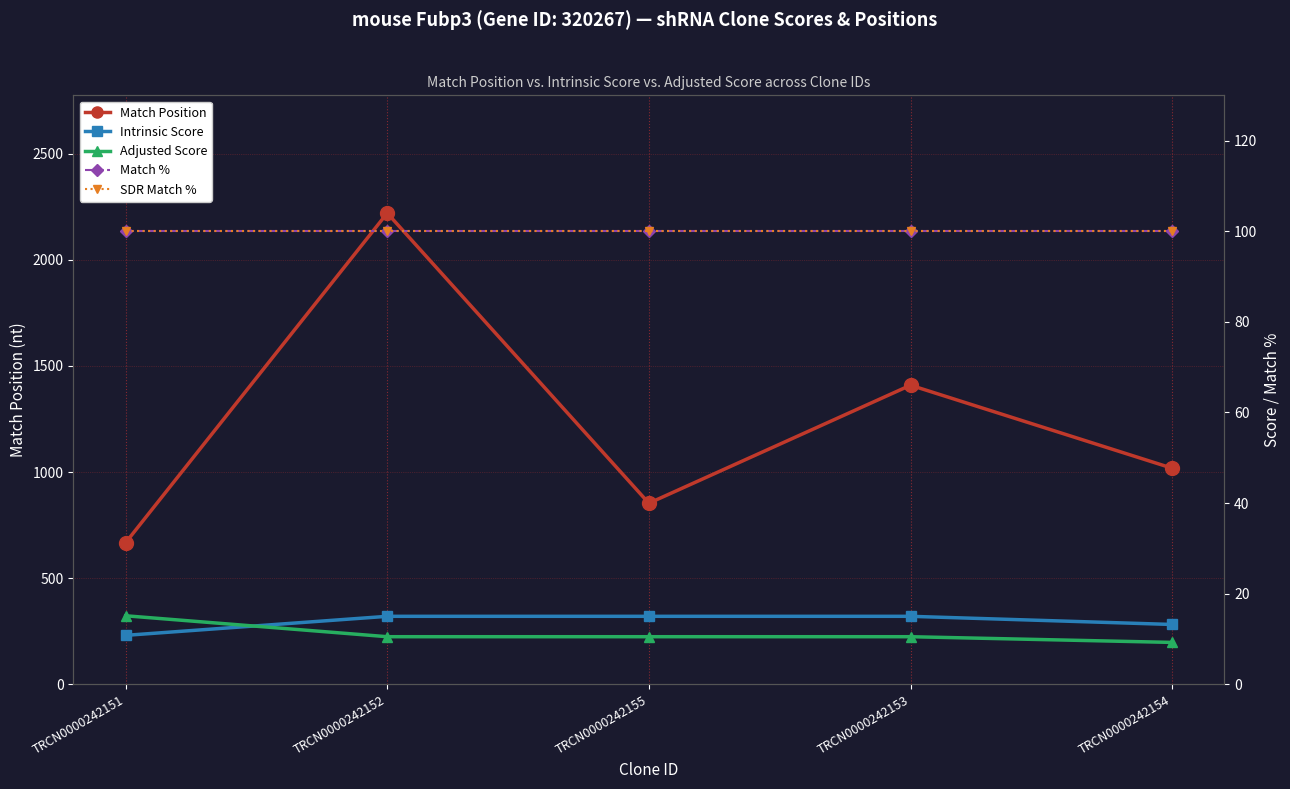

Rank the series by their maximum value, from highest to lowest.

Match Position, Match %, SDR Match %, Adjusted Score, Intrinsic Score